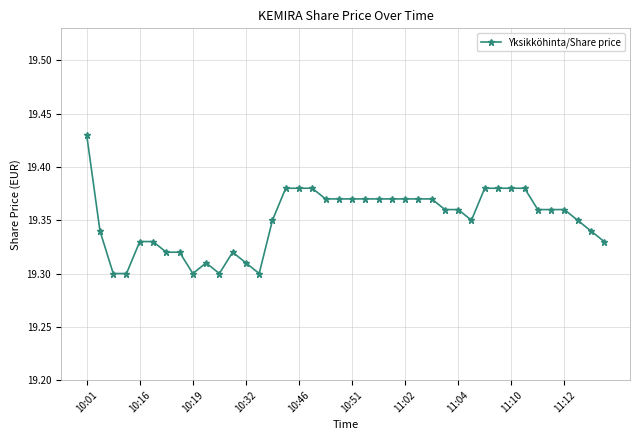

What is the sum of all values?

774.0